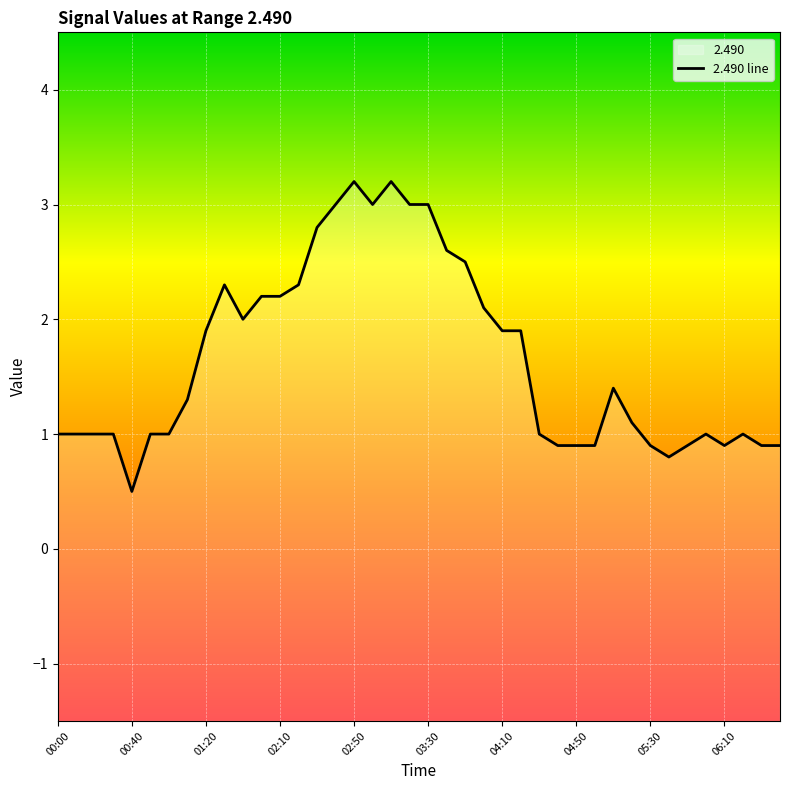

Is this an area chart (filled region under the line)?

No